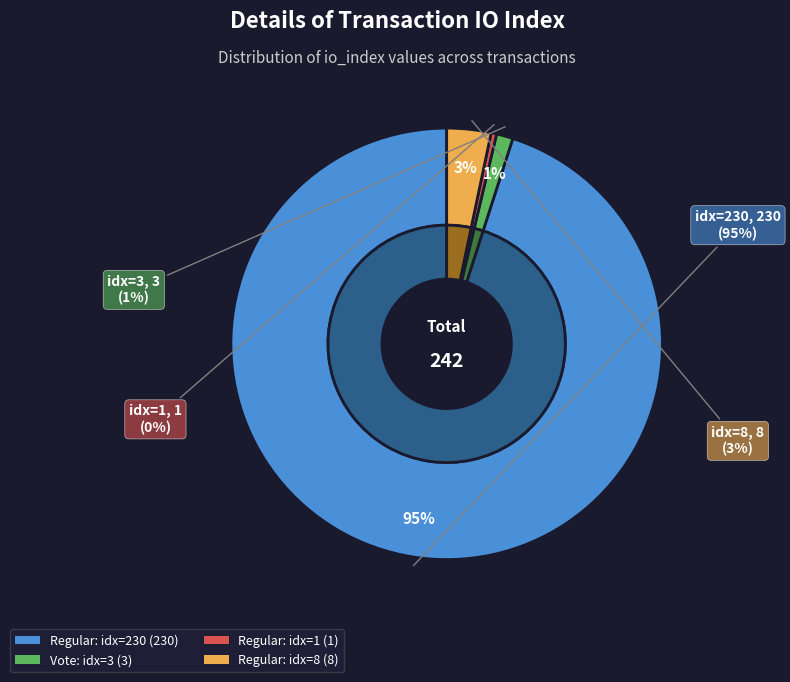

Is there any slice that represents more than half of the pie?

Yes